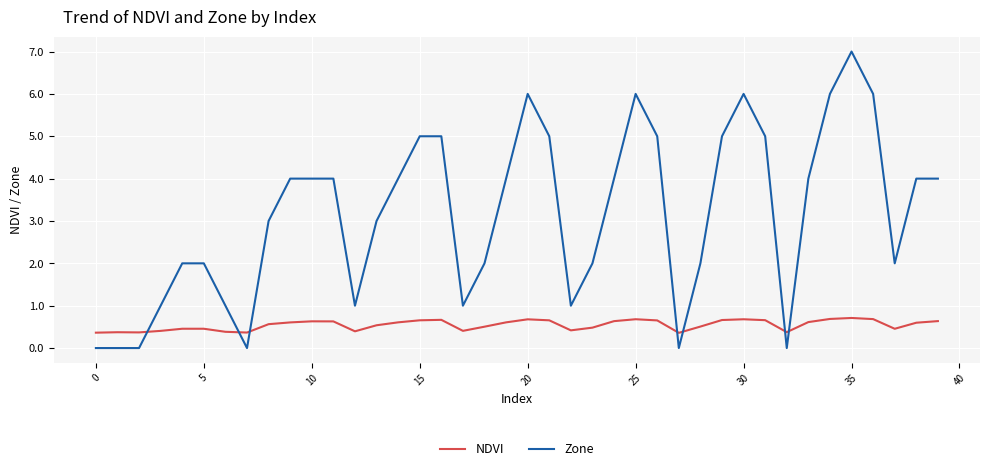

What is the greatest value displayed?

7.0